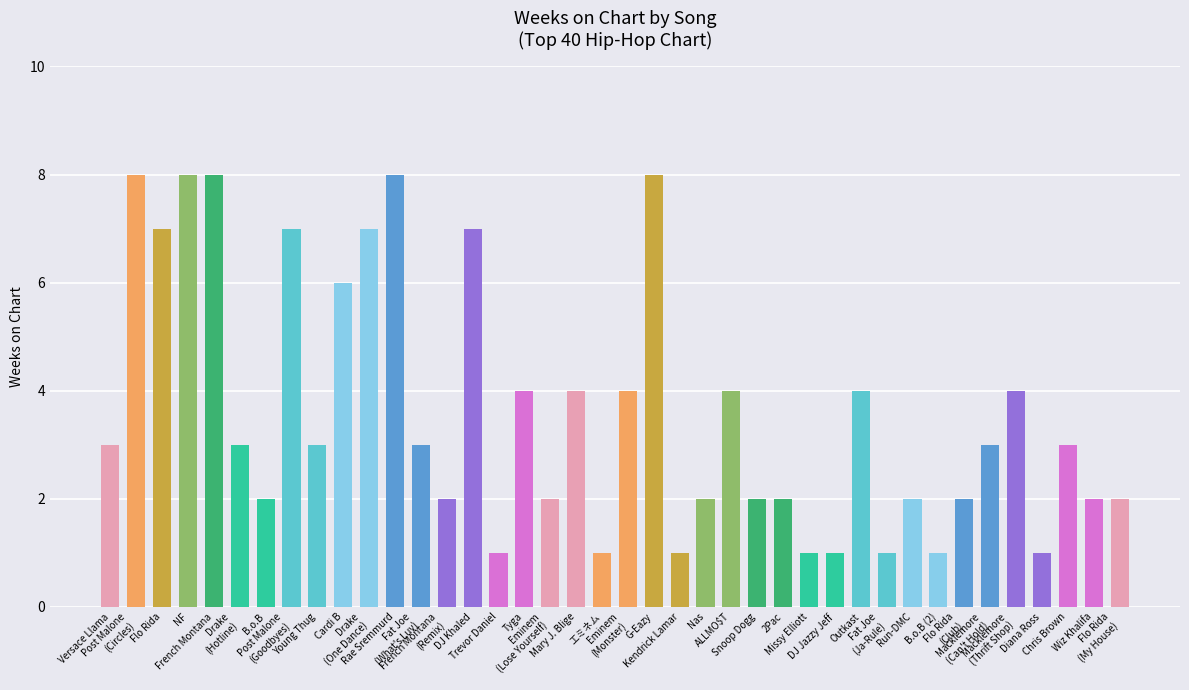

The chart shows a value of 2 at French Montana. True or false?

False